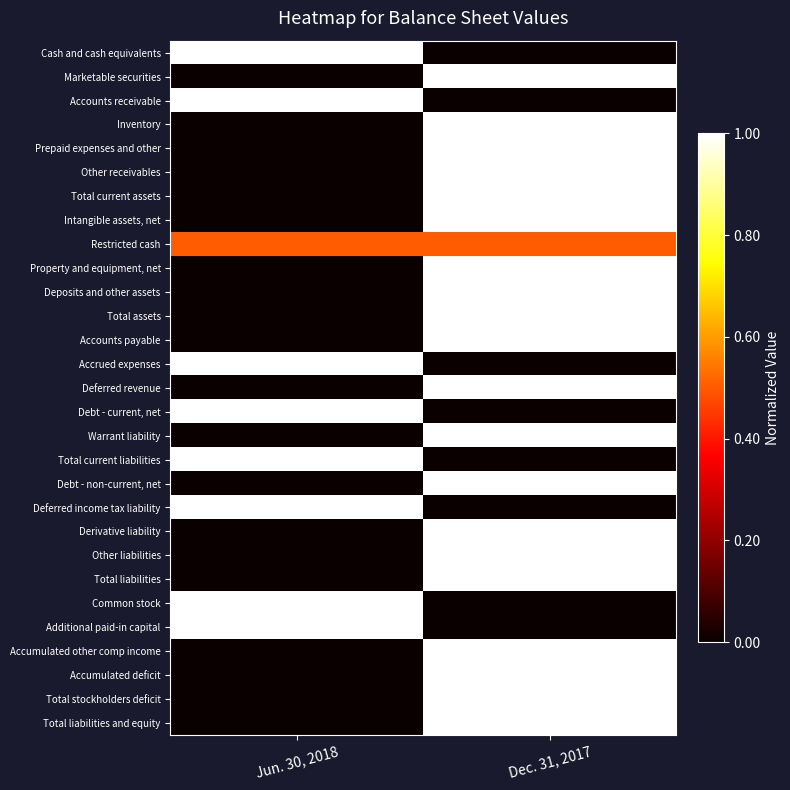

Reading right to left, extract all data points from this chart.

Cash and cash equivalents: Dec. 31, 2017=0.0	Jun. 30, 2018=1.0
Marketable securities: Dec. 31, 2017=1.0	Jun. 30, 2018=0.0
Accounts receivable: Dec. 31, 2017=0.0	Jun. 30, 2018=1.0
Inventory: Dec. 31, 2017=1.0	Jun. 30, 2018=0.0
Prepaid expenses and other: Dec. 31, 2017=1.0	Jun. 30, 2018=0.0
Other receivables: Dec. 31, 2017=1.0	Jun. 30, 2018=0.0
Total current assets: Dec. 31, 2017=1.0	Jun. 30, 2018=0.0
Intangible assets, net: Dec. 31, 2017=1.0	Jun. 30, 2018=0.0
Restricted cash: Dec. 31, 2017=0.5	Jun. 30, 2018=0.5
Property and equipment, net: Dec. 31, 2017=1.0	Jun. 30, 2018=0.0
Deposits and other assets: Dec. 31, 2017=1.0	Jun. 30, 2018=0.0
Total assets: Dec. 31, 2017=1.0	Jun. 30, 2018=0.0
Accounts payable: Dec. 31, 2017=1.0	Jun. 30, 2018=0.0
Accrued expenses: Dec. 31, 2017=0.0	Jun. 30, 2018=1.0
Deferred revenue: Dec. 31, 2017=1.0	Jun. 30, 2018=0.0
Debt - current, net: Dec. 31, 2017=0.0	Jun. 30, 2018=1.0
Warrant liability: Dec. 31, 2017=1.0	Jun. 30, 2018=0.0
Total current liabilities: Dec. 31, 2017=0.0	Jun. 30, 2018=1.0
Debt - non-current, net: Dec. 31, 2017=1.0	Jun. 30, 2018=0.0
Deferred income tax liability: Dec. 31, 2017=0.0	Jun. 30, 2018=1.0
Derivative liability: Dec. 31, 2017=1.0	Jun. 30, 2018=0.0
Other liabilities: Dec. 31, 2017=1.0	Jun. 30, 2018=0.0
Total liabilities: Dec. 31, 2017=1.0	Jun. 30, 2018=0.0
Common stock: Dec. 31, 2017=0.0	Jun. 30, 2018=1.0
Additional paid-in capital: Dec. 31, 2017=0.0	Jun. 30, 2018=1.0
Accumulated other comp income: Dec. 31, 2017=1.0	Jun. 30, 2018=0.0
Accumulated deficit: Dec. 31, 2017=1.0	Jun. 30, 2018=0.0
Total stockholders deficit: Dec. 31, 2017=1.0	Jun. 30, 2018=0.0
Total liabilities and equity: Dec. 31, 2017=1.0	Jun. 30, 2018=0.0